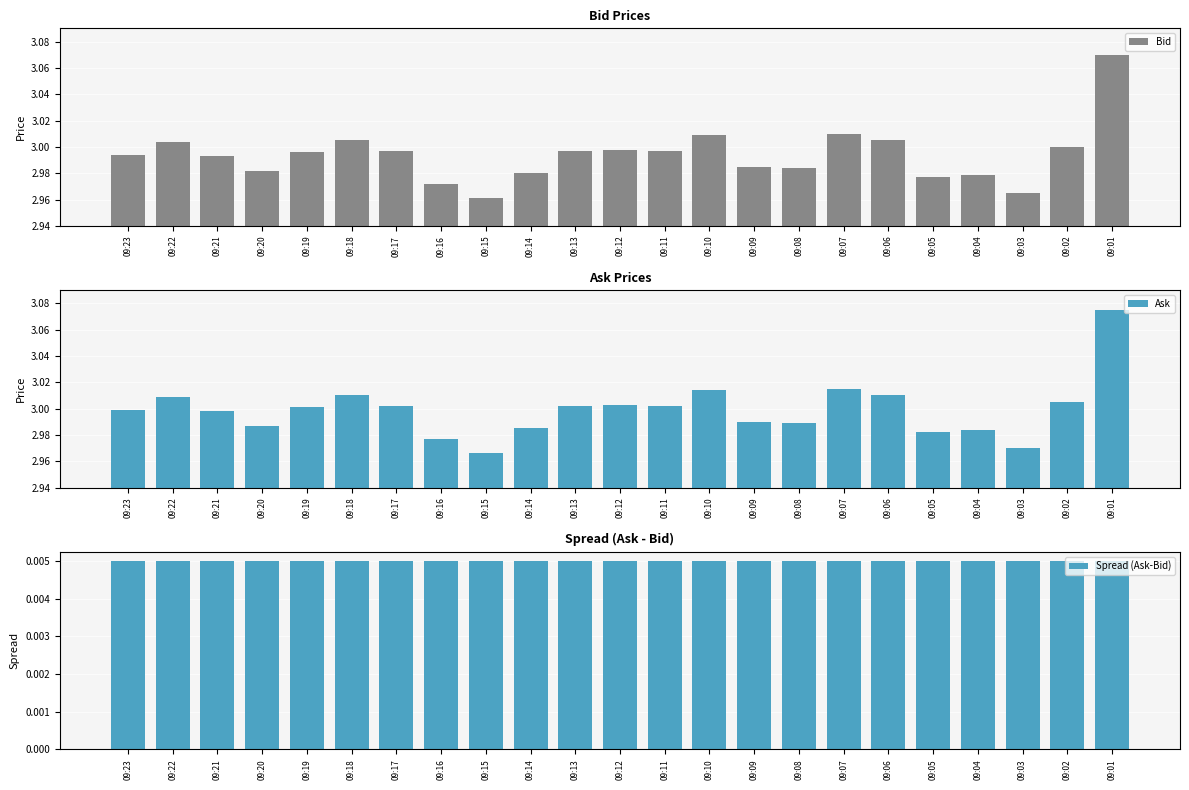

How many groups of bars are there?

23